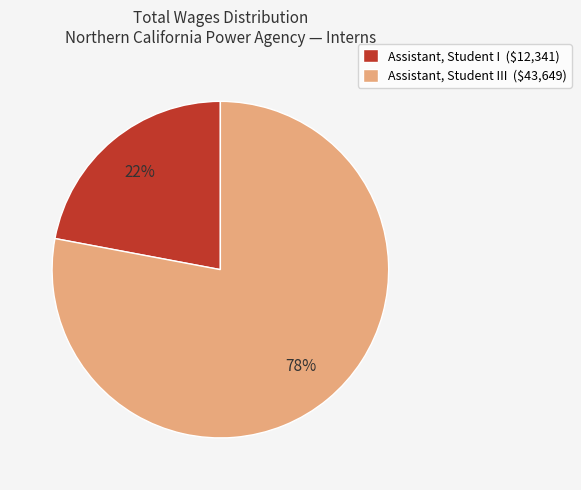

Count the number of slices in the pie.

2